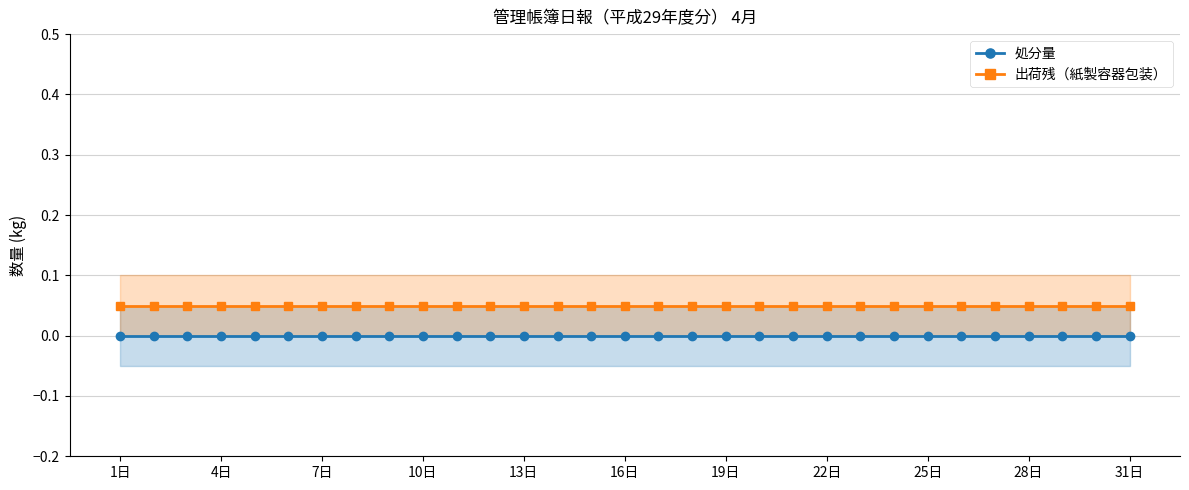

Rank the series by their maximum value, from lowest to highest.

処分量, 出荷残（紙製容器包装）